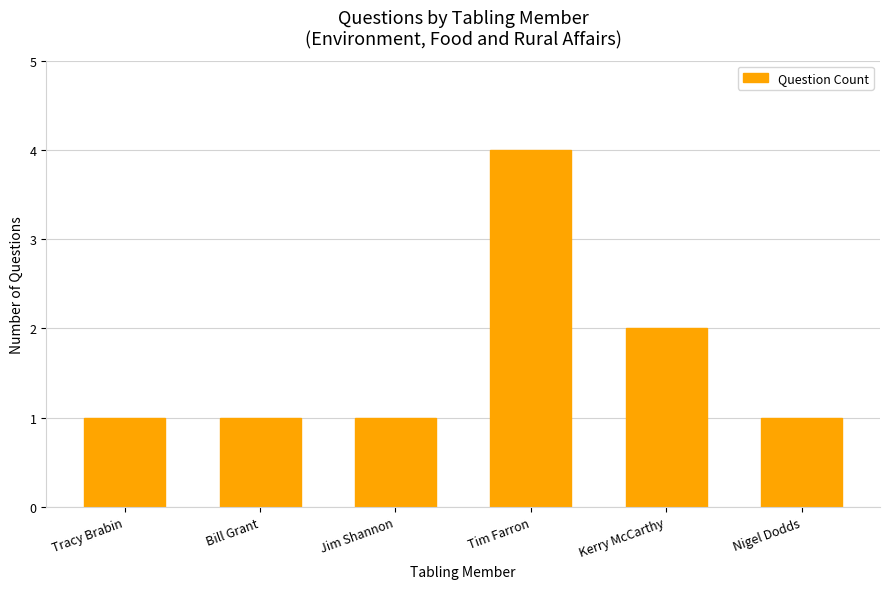

Approximately how many times larger is the value at Jim Shannon compared to Tracy Brabin?

1.0